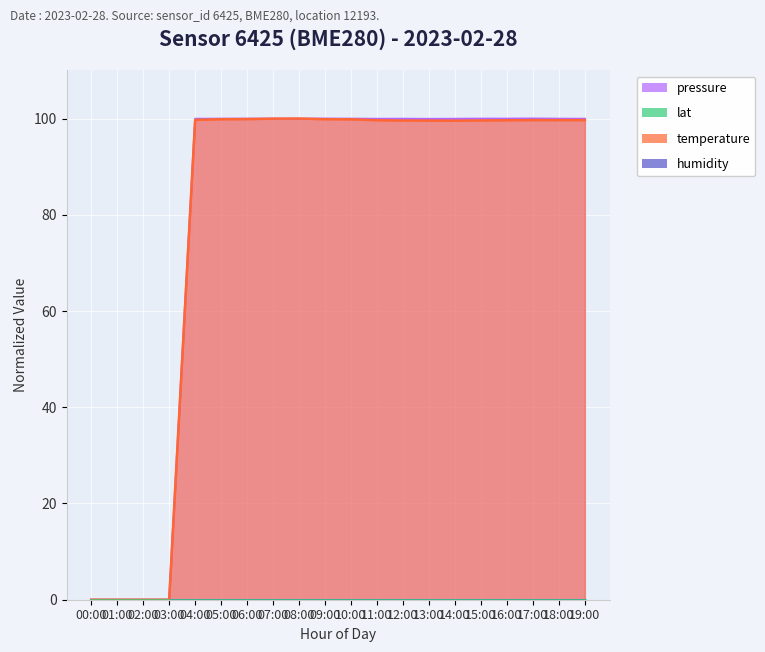

What is the spread (max minus min) of values at 17:00?

0.3